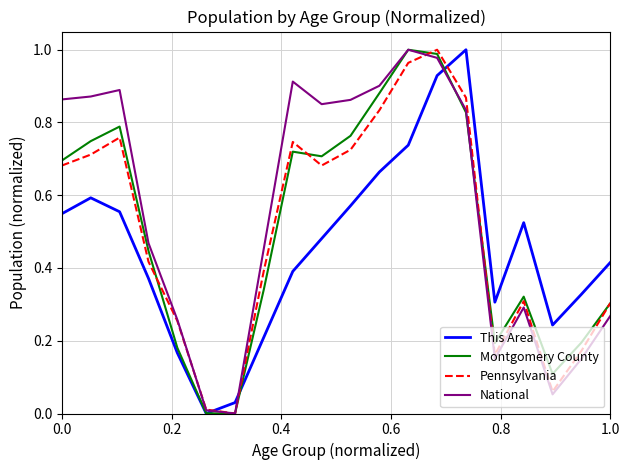

After their last crossing, which series has the higher values: Pennsylvania or This Area?

This Area